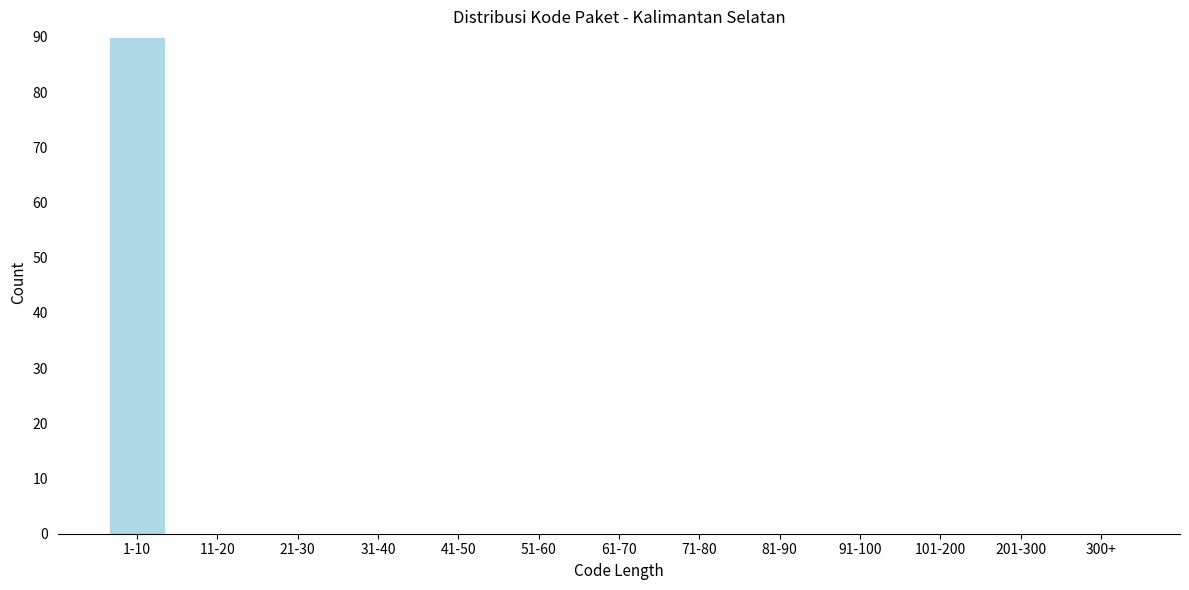

Reading left to right, list all the values displayed in this chart.

1-10=90	11-20=0	21-30=0	31-40=0	41-50=0	51-60=0	61-70=0	71-80=0	81-90=0	91-100=0	101-200=0	201-300=0	300+=0